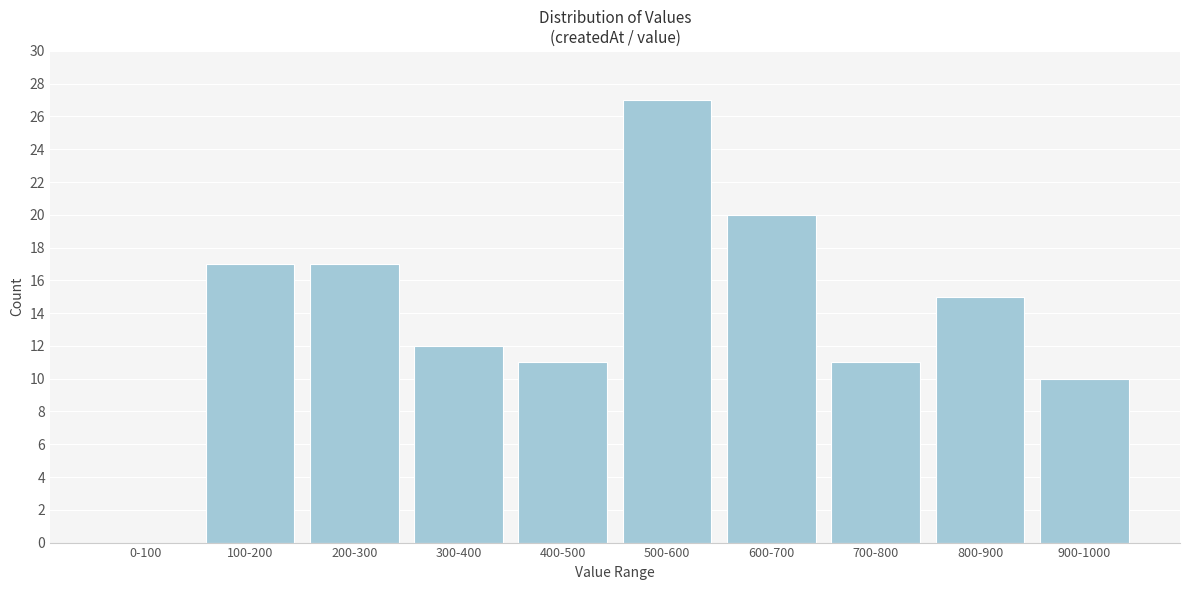

Reading left to right, list all the values displayed in this chart.

0-100=0	100-200=17	200-300=17	300-400=12	400-500=11	500-600=27	600-700=20	700-800=11	800-900=15	900-1000=10